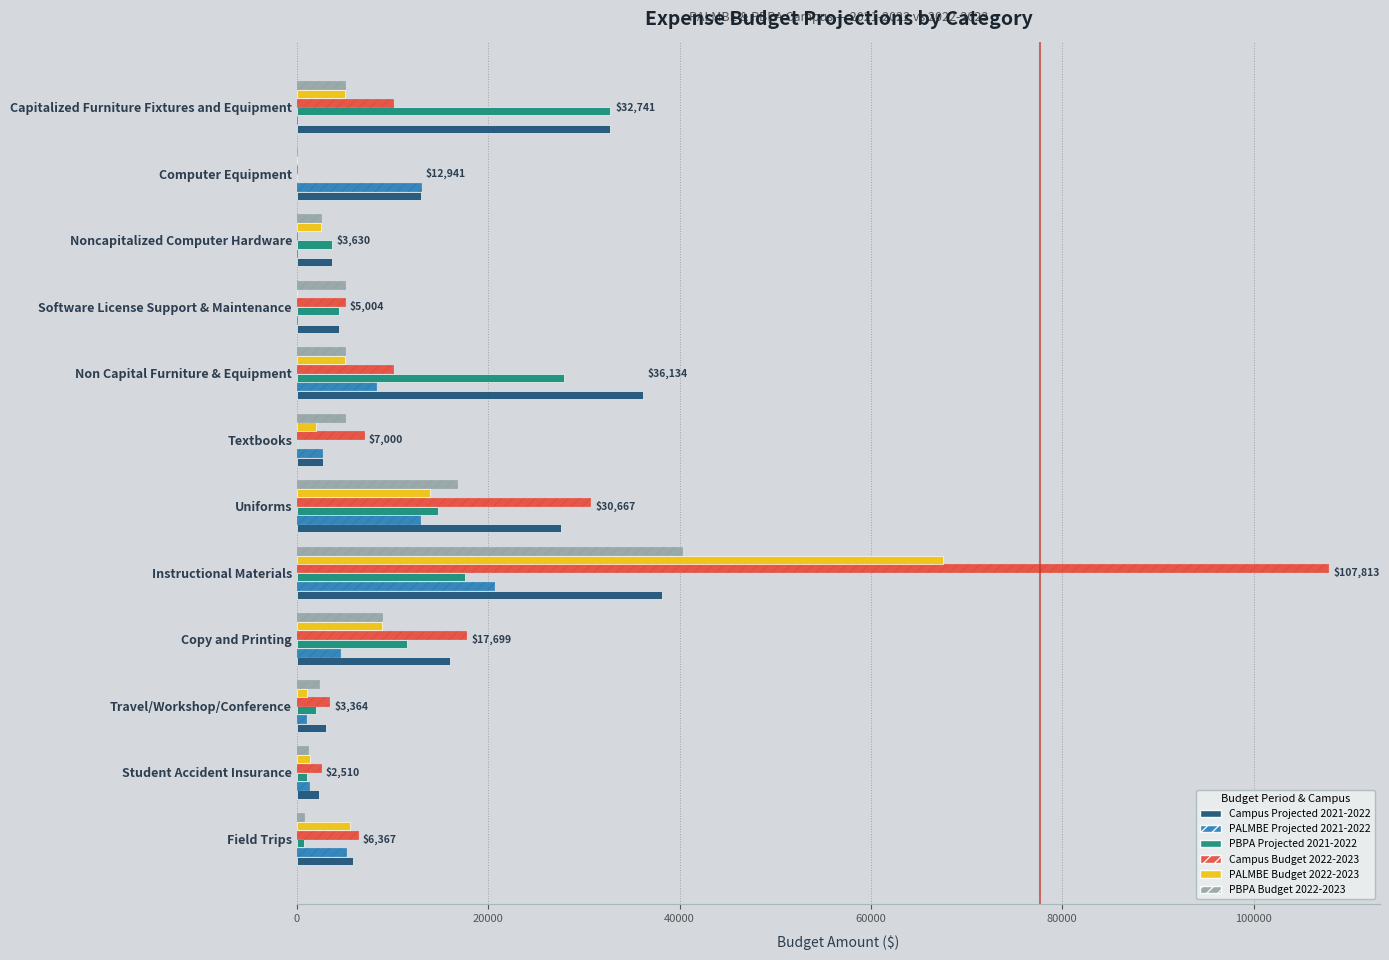

Which series has the widest spread of values?

Campus Budget 2022-2023